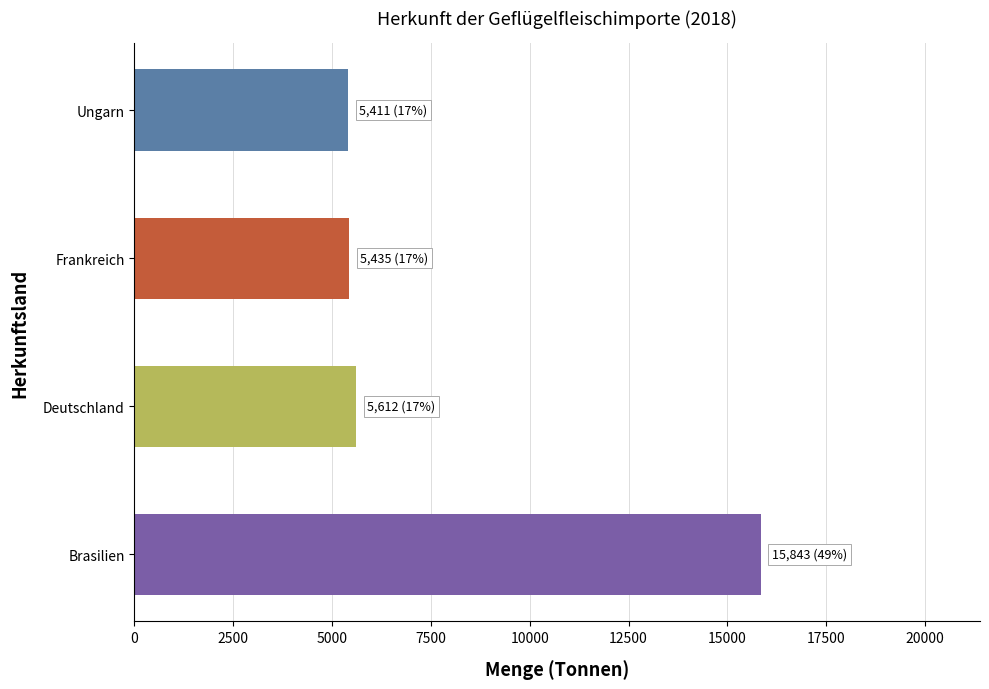

Read the value at Brasilien.

15843.5